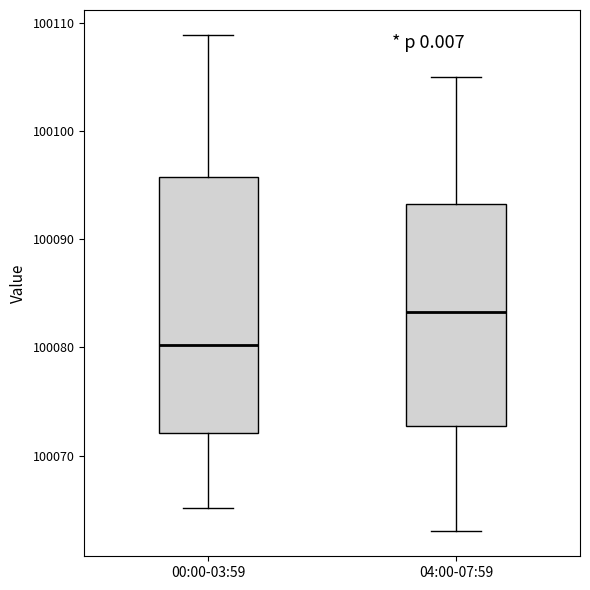

Which box has the lowest median line?

00:00-03:59